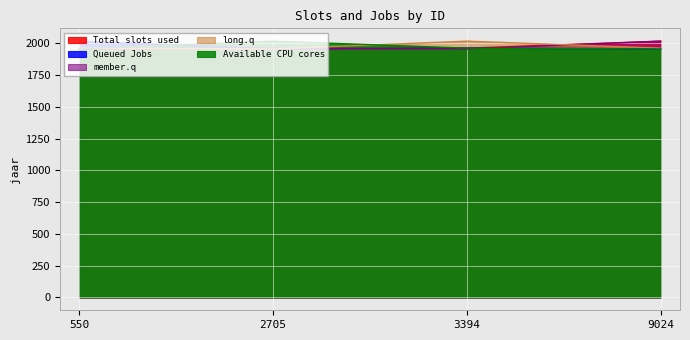

At which label is Available CPU cores closest to 1985?

3394